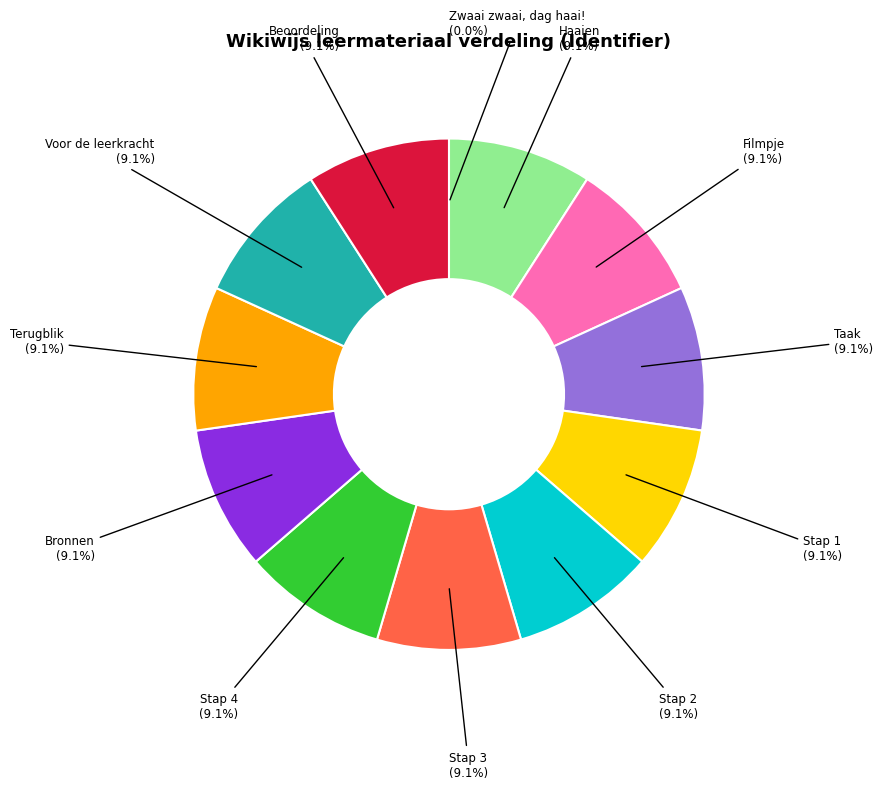

Does Beoordeling account for over 50% of the chart?

No